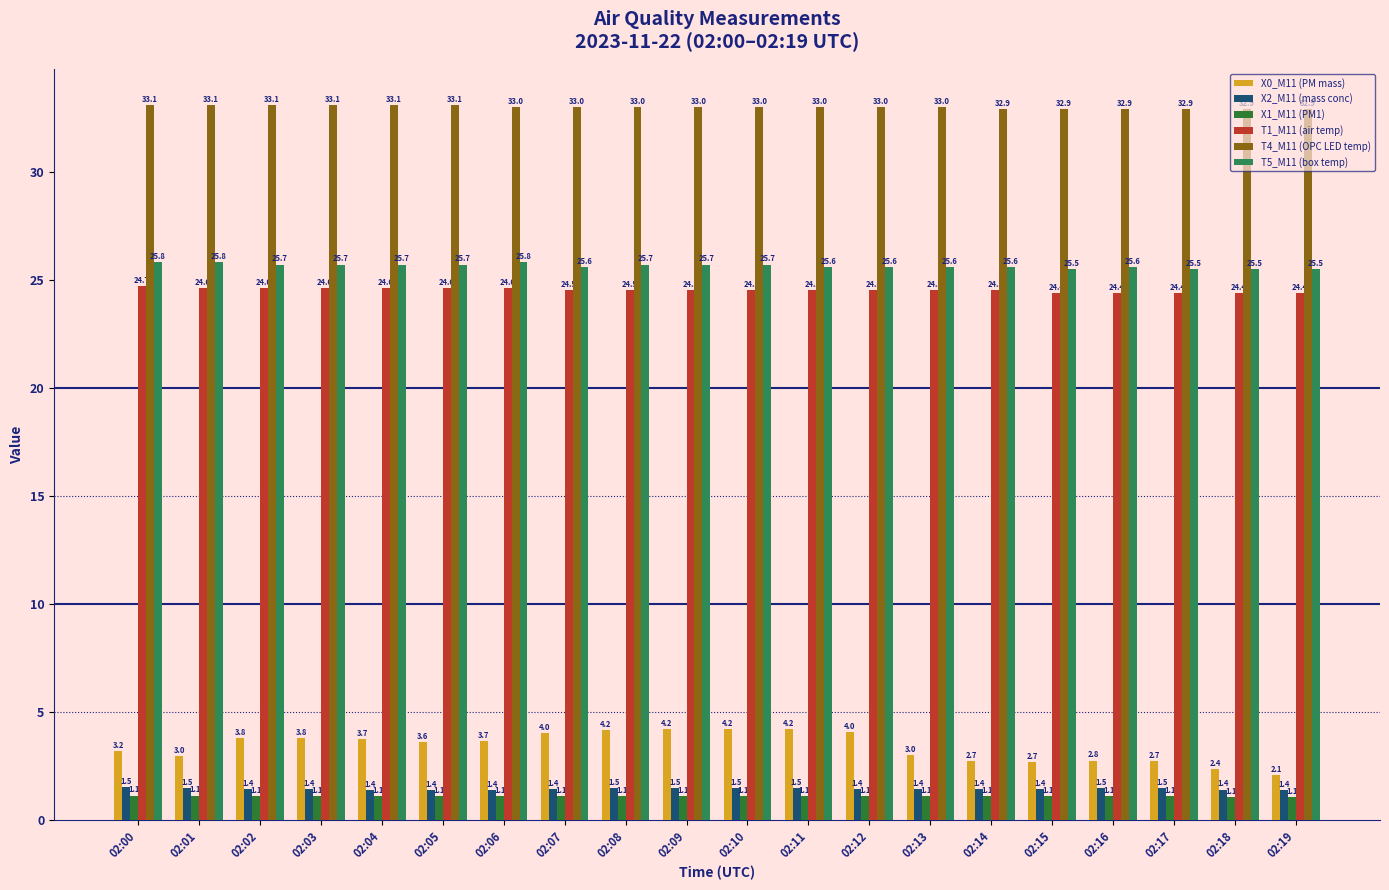

What are all the series names shown in the legend?

X0_M11 (PM mass), X2_M11 (mass conc), X1_M11 (PM1), T1_M11 (air temp), T4_M11 (OPC LED temp), T5_M11 (box temp)